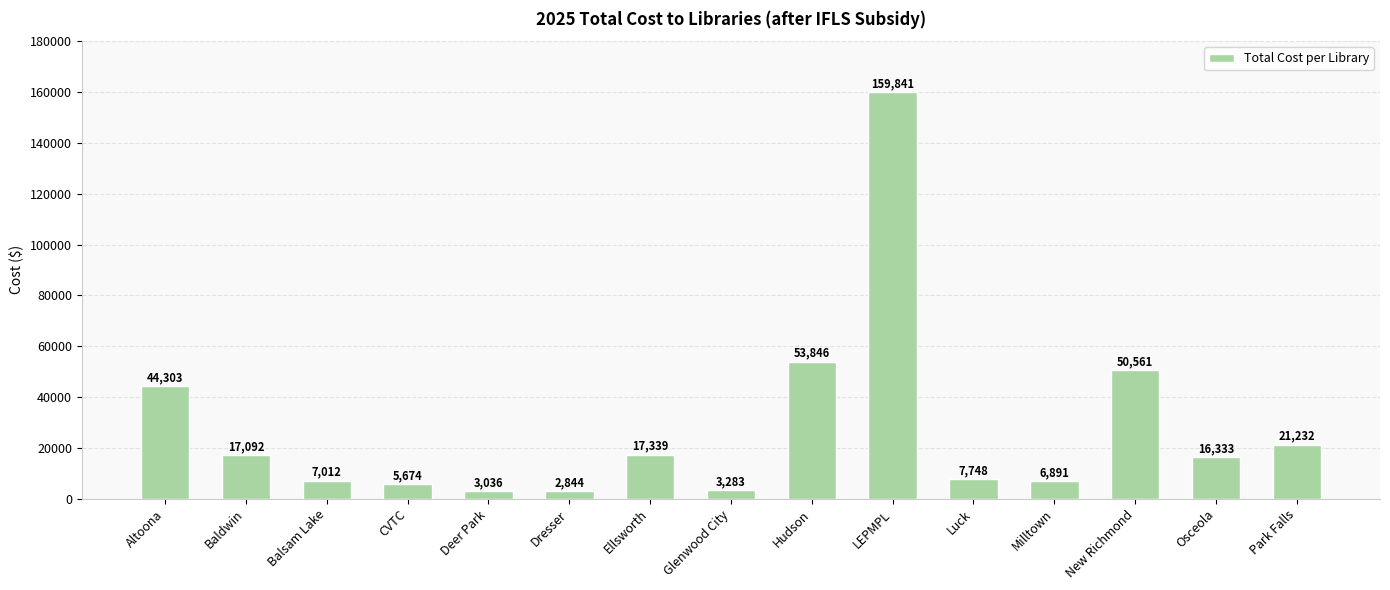

What is the value of the 1st bar from the left?

44302.5